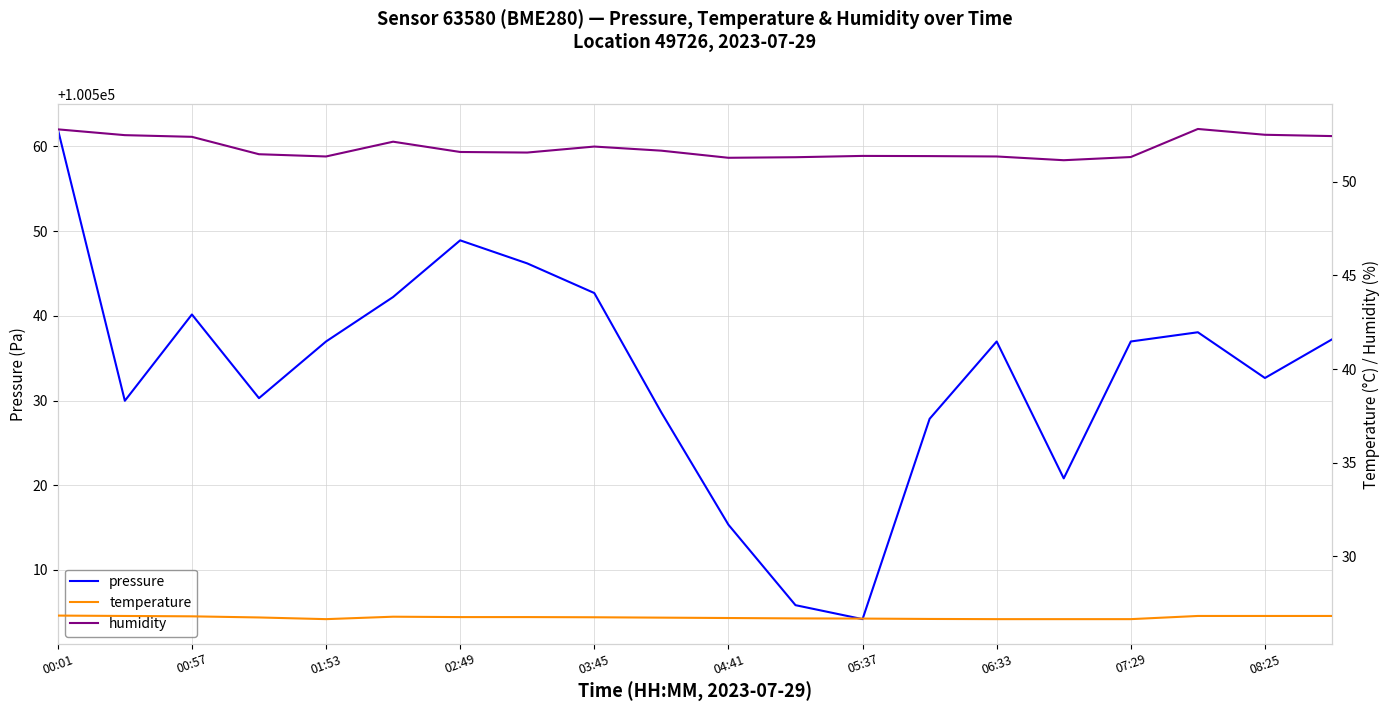

What is the sum of all temperature values?

534.4